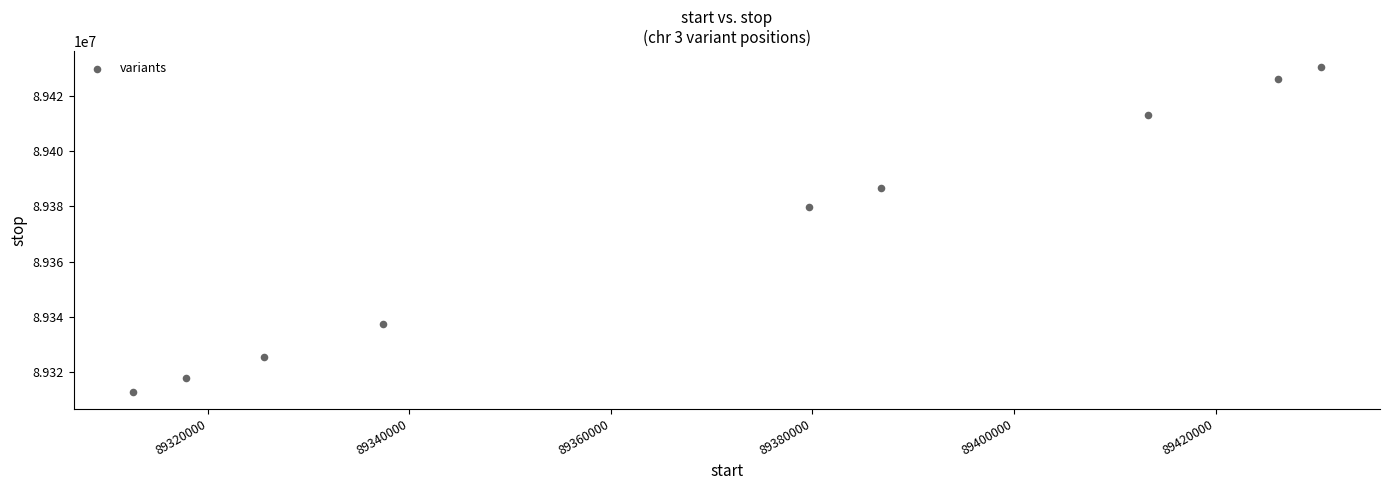

What Y value in the scatter plot is closest to 89371497?

89379702